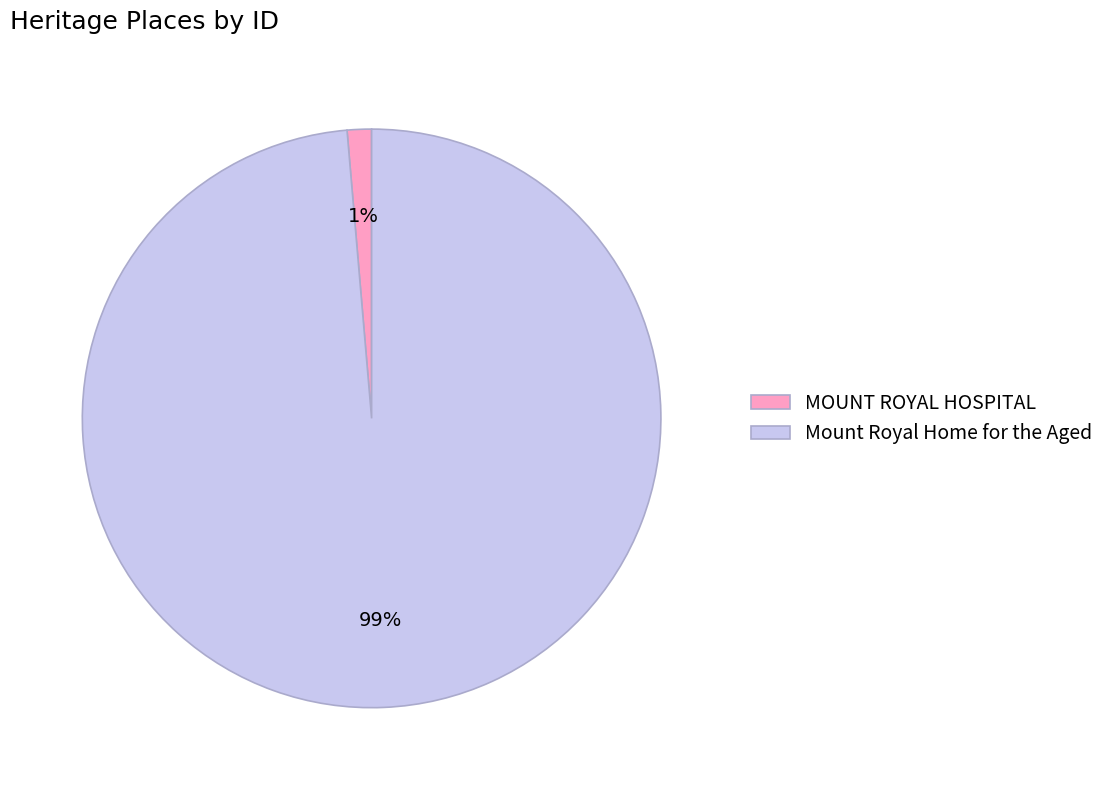

Combined, do MOUNT ROYAL HOSPITAL and Mount Royal Home for the Aged account for over 50%?

Yes